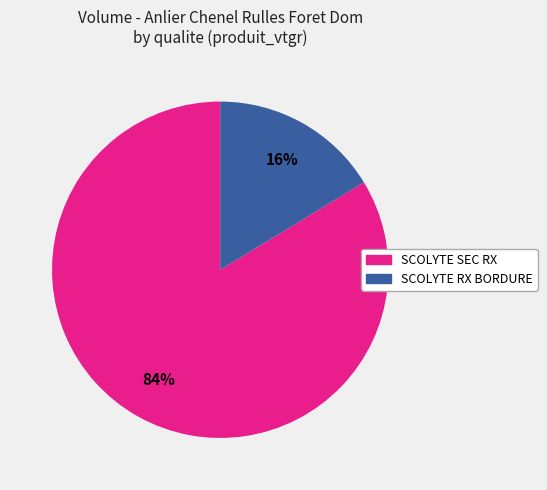

The SCOLYTE RX BORDURE slice represents 26% of the pie. True or false?

False